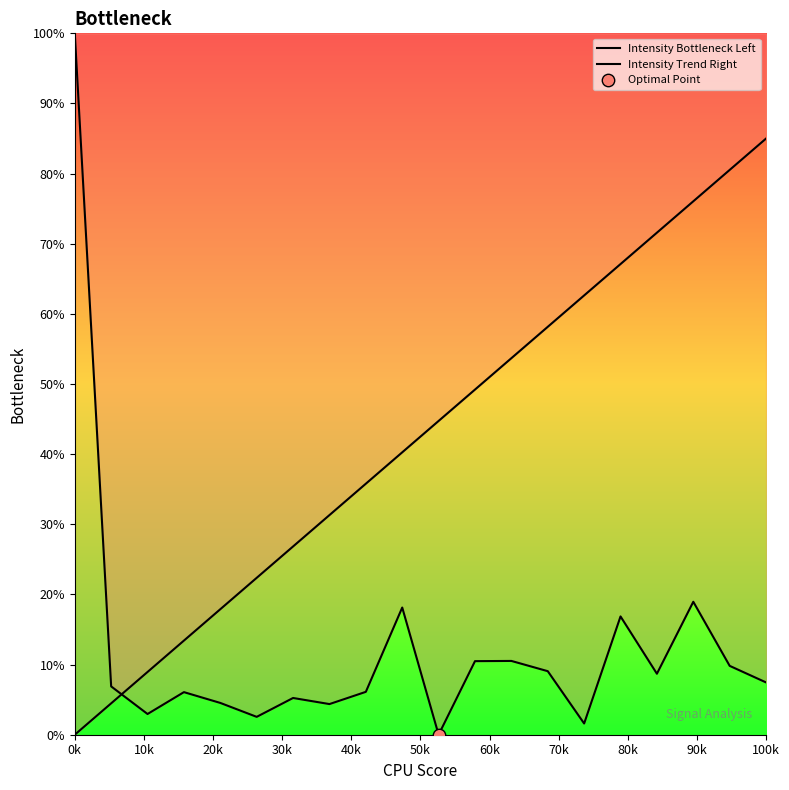

Which series has the widest spread of Y values?

Intensity Bottleneck Left